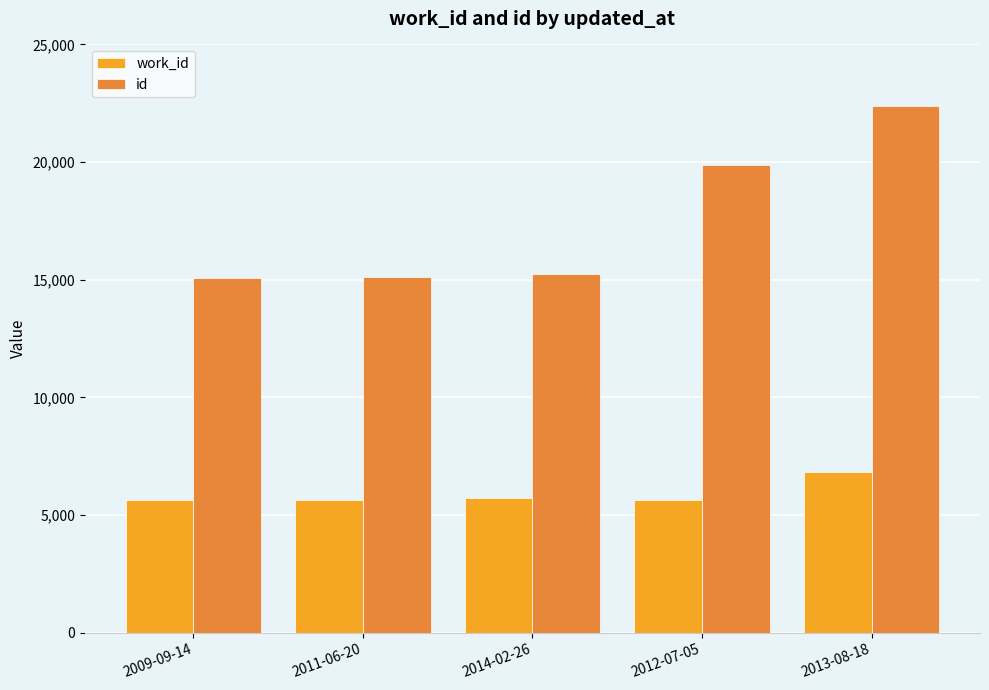

What are all the series names shown in the legend?

work_id, id